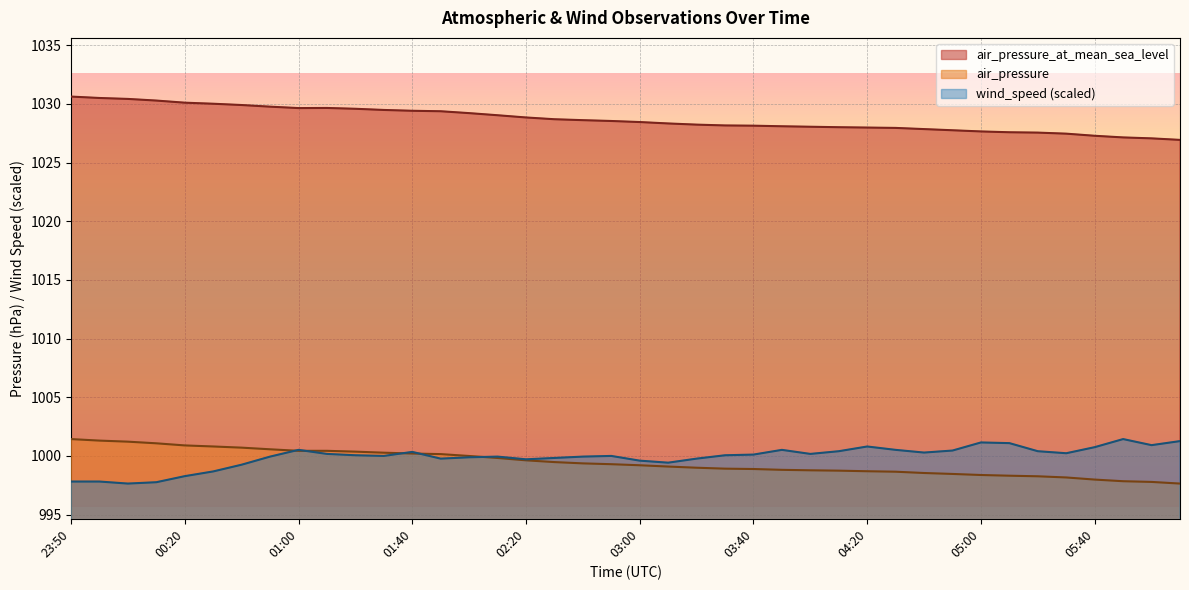

What is the difference between the maximum and minimum values in the wind_speed series?

3.8